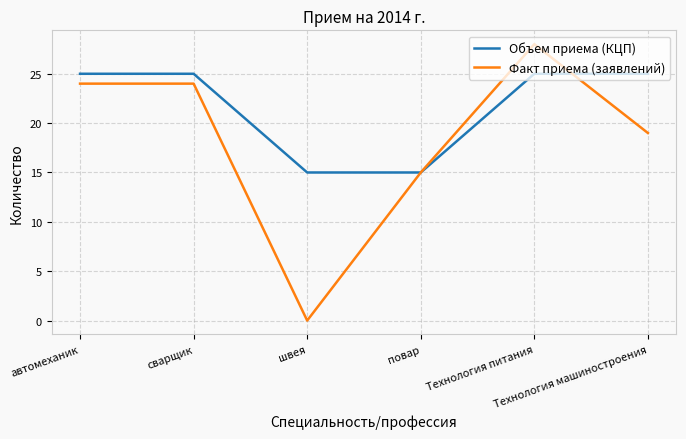

List the series in order of their peak value, lowest first.

Объем приема (КЦП), Факт приема (заявлений)